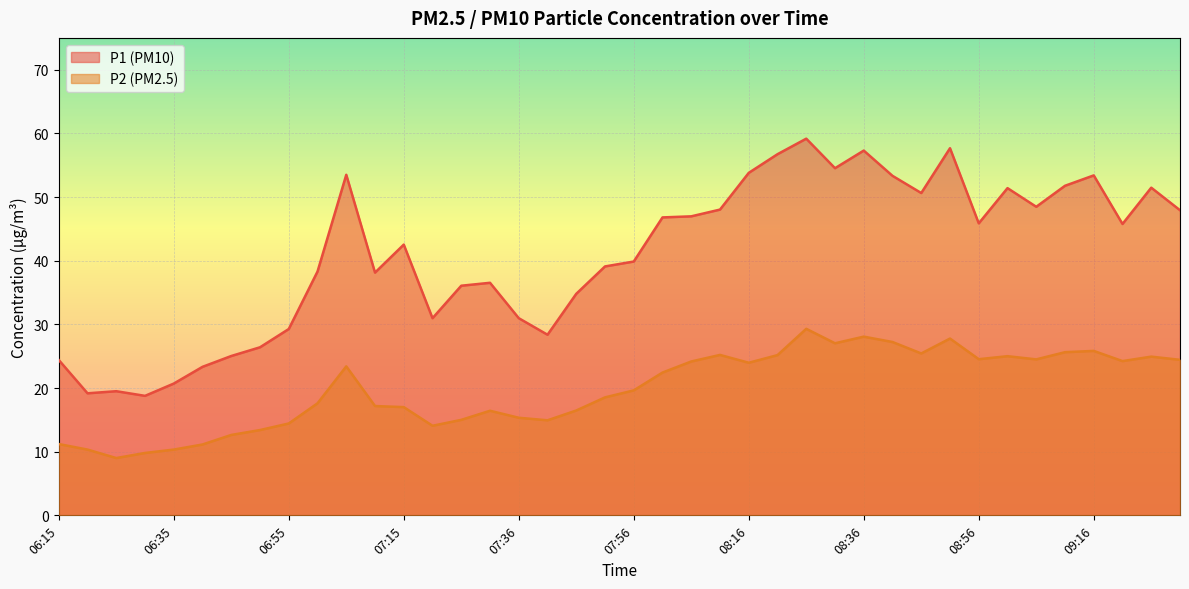

The P1 series shows 50.5 at 07:21. True or false?

False